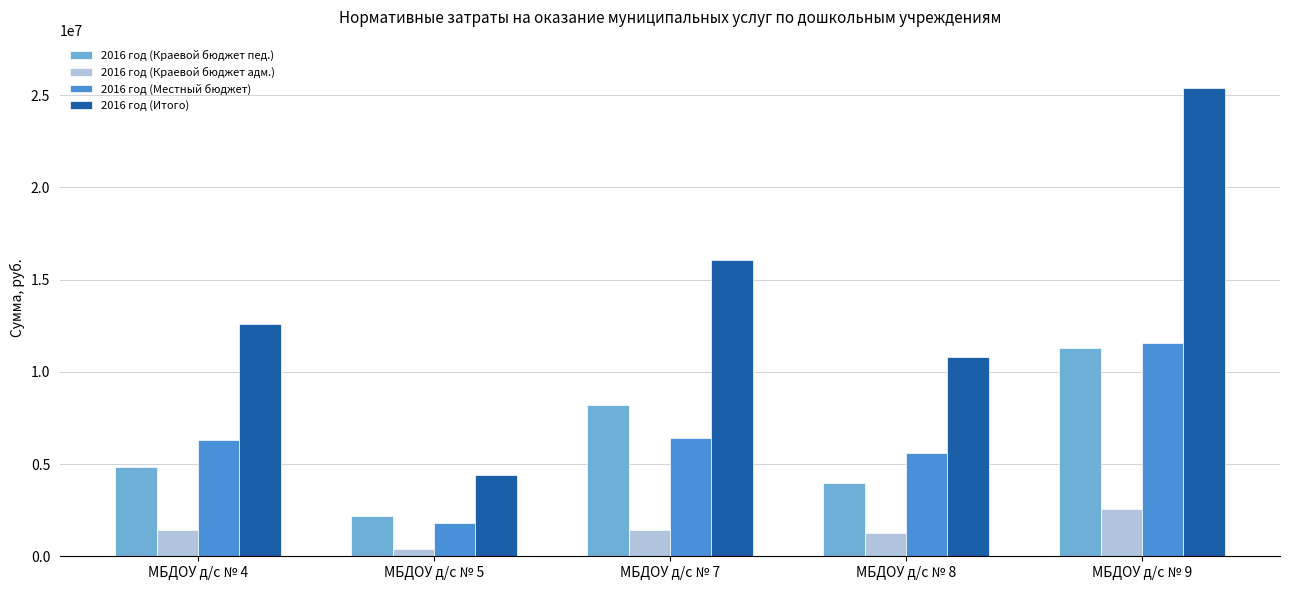

Which series has the largest total across all categories?

2016 год (Итого)